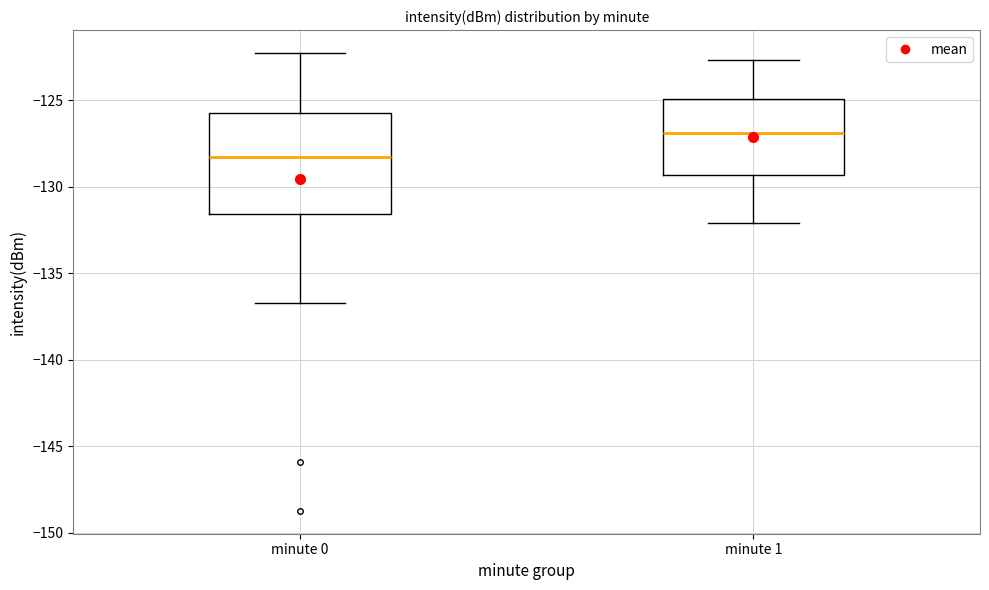

Reading left to right, read every box against the y-axis: the position of its median line, the range the box covers, and the ends of its whiskers. The values are not printed on the chart, so give them approximately, as read against the axis.

minute 0: median -128.5, box -131.5 to -126.0, whiskers -136.5 to -122.5
minute 1: median -127.0, box -129.5 to -125.0, whiskers -132.0 to -122.5